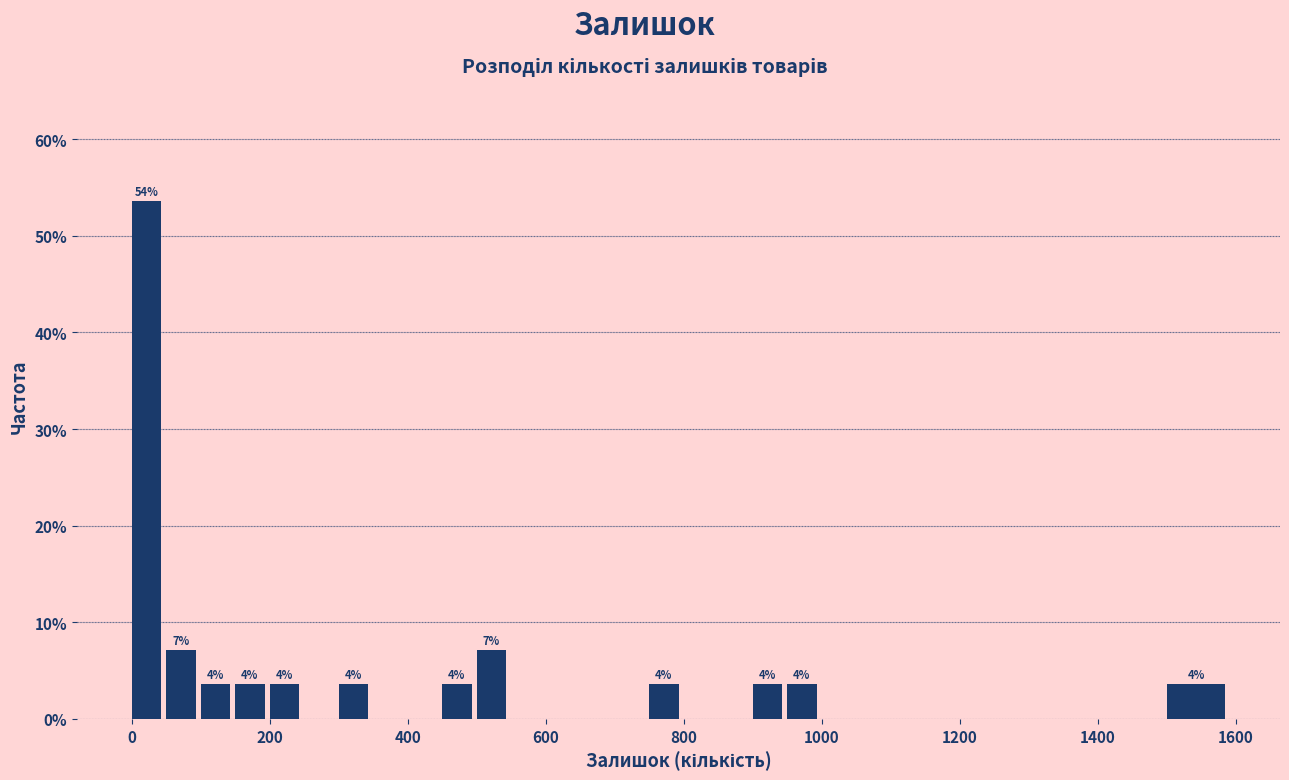

Around what value on the x-axis is the tallest bar? Give the approximate position of its centre, as read against the axis.

20